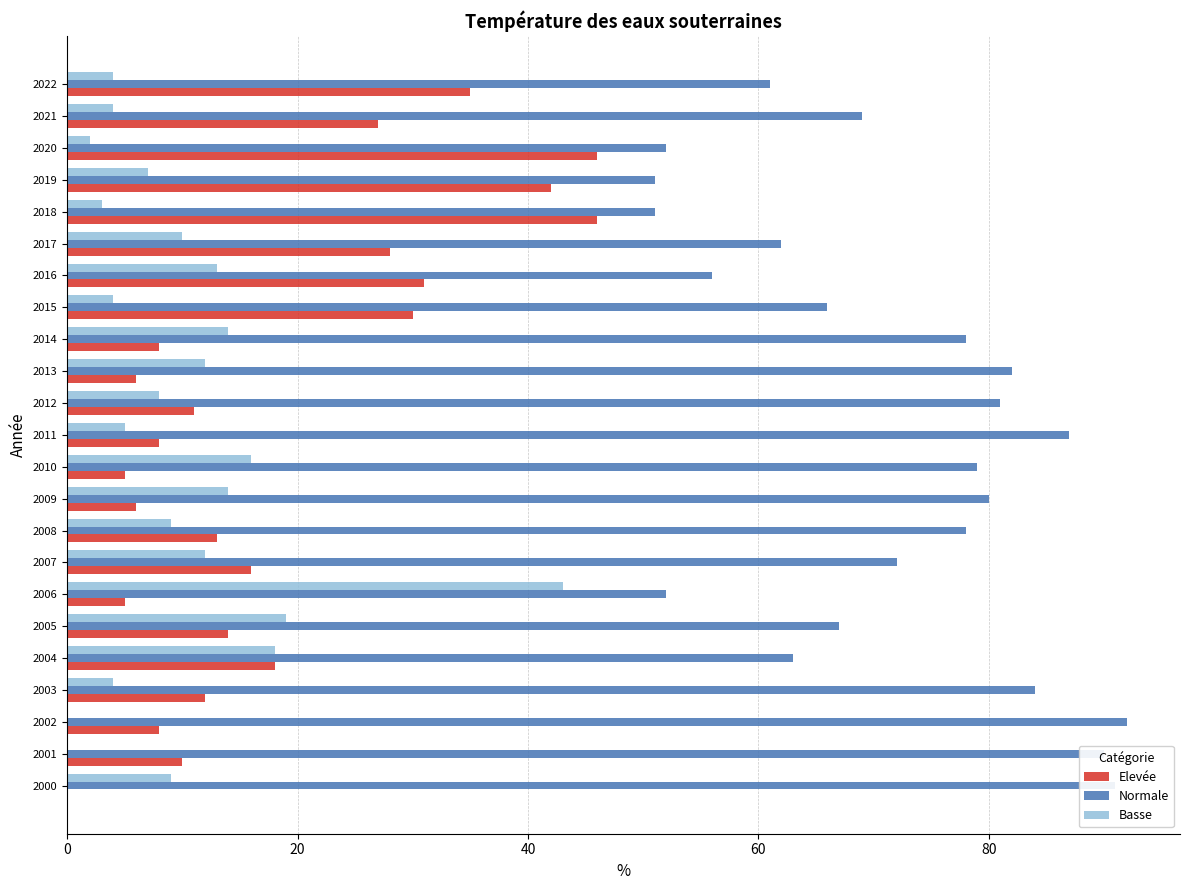

True or false: Normale has a value of 90 at 2001.

True